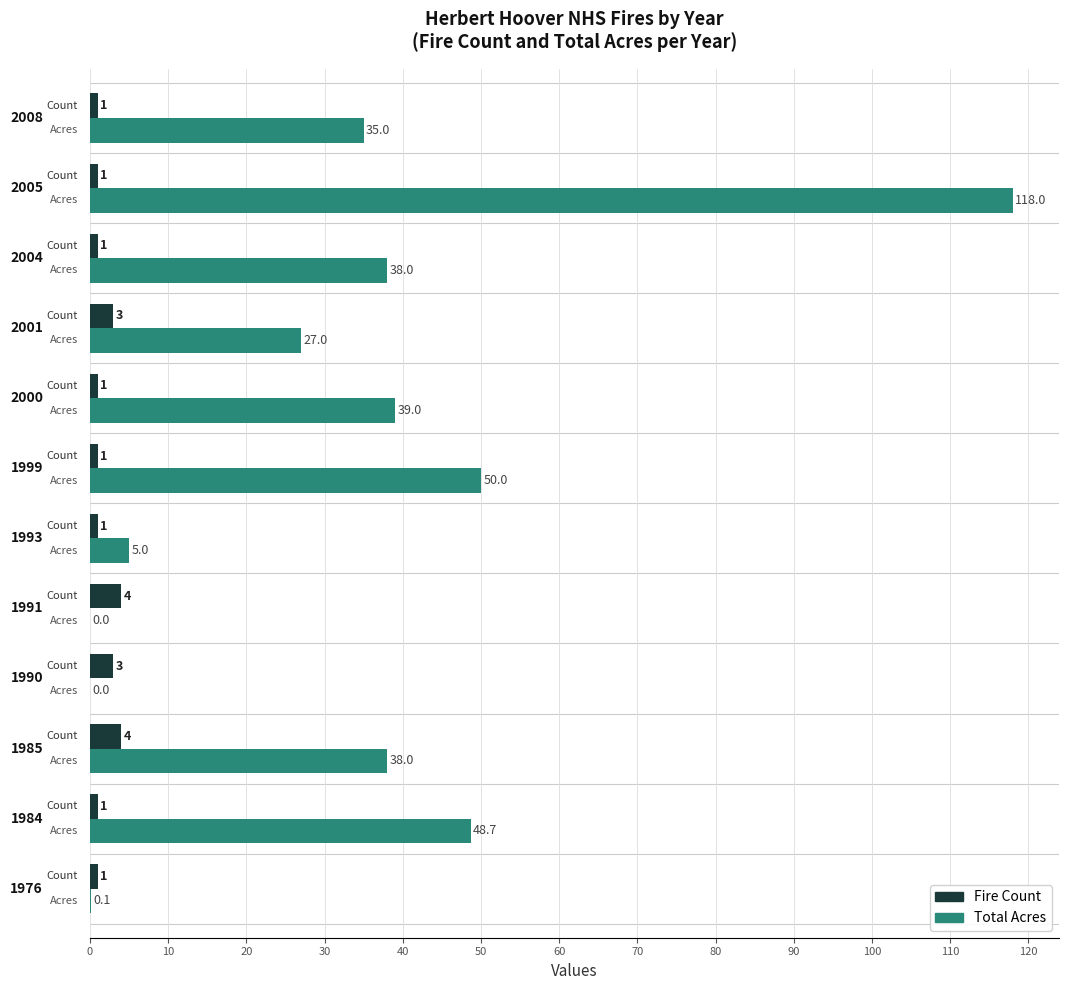

What is the greatest value displayed?

118.0